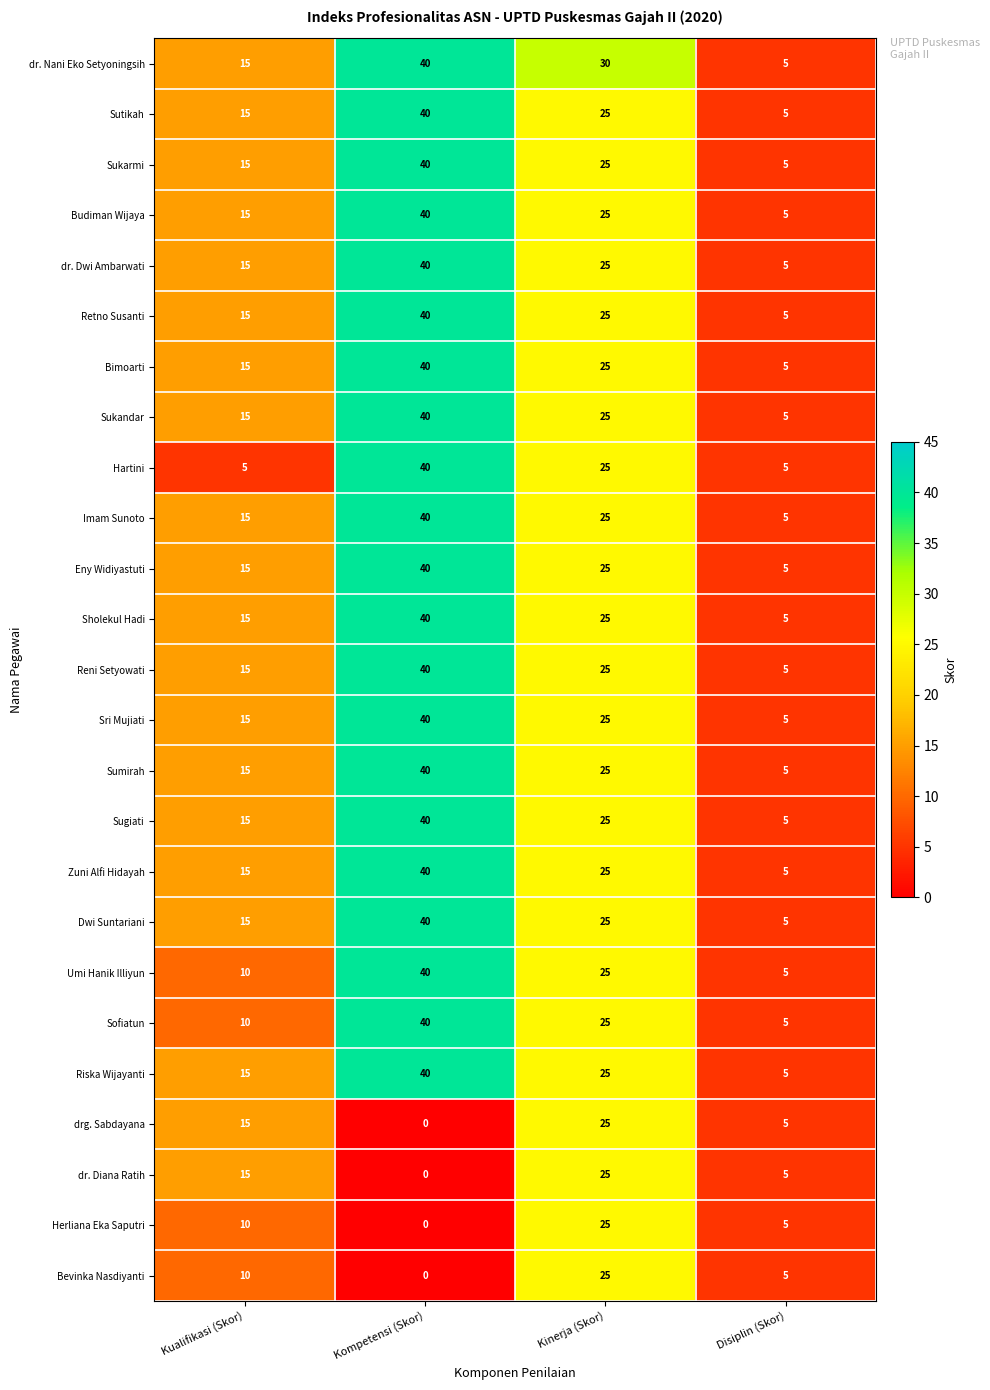

What is the approximate value of Herliana Eka Saputri at Kualifikasi (Skor), to the nearest 5?

10